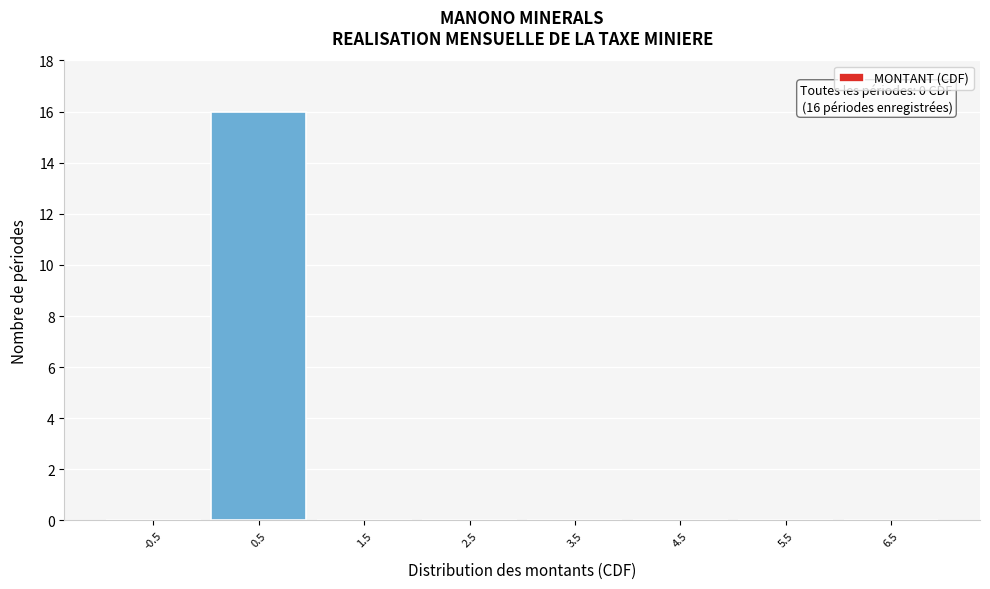

Which range on the x-axis has the tallest bar?

0 to 1